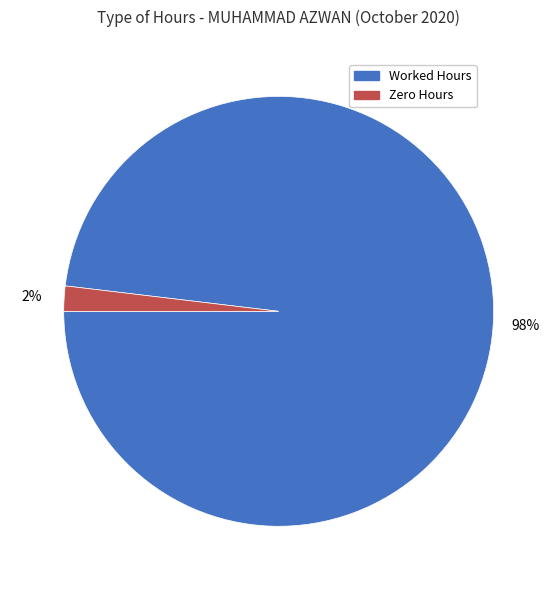

To the nearest percent, what is the difference between the largest and smallest slice percentages?

96%